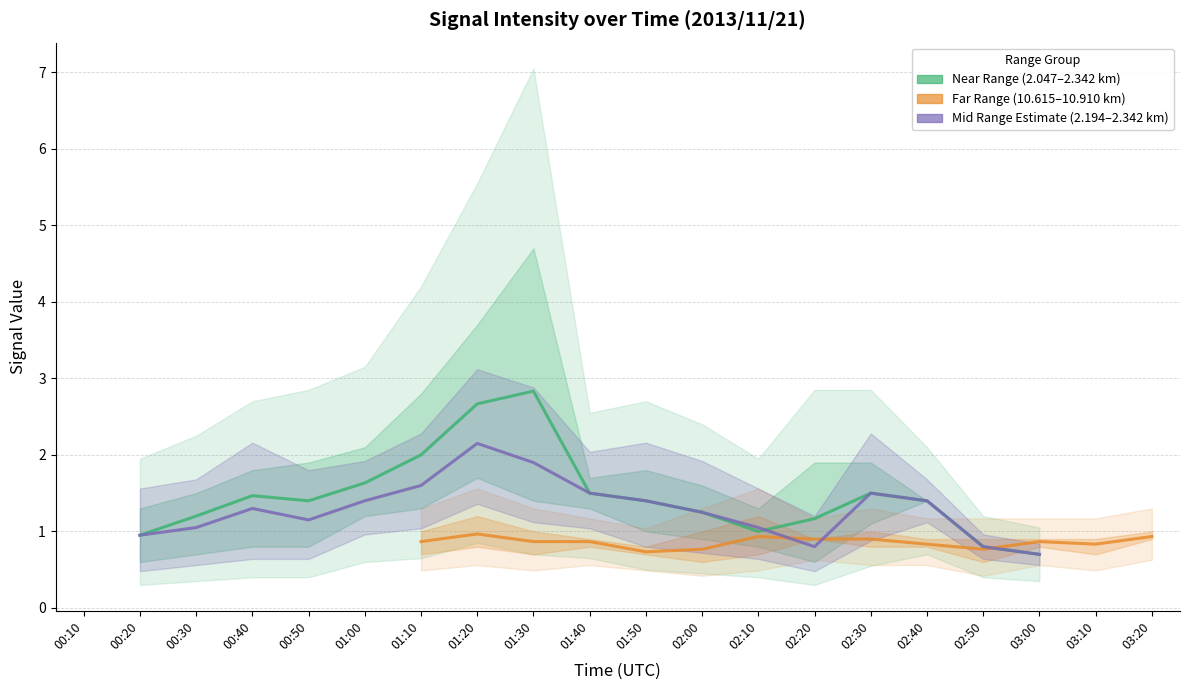

Which label corresponds to the largest value in the chart?

01:30